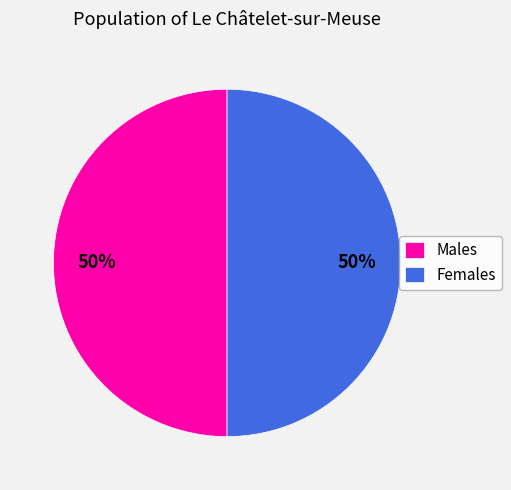

How many slices are in this pie chart?

2